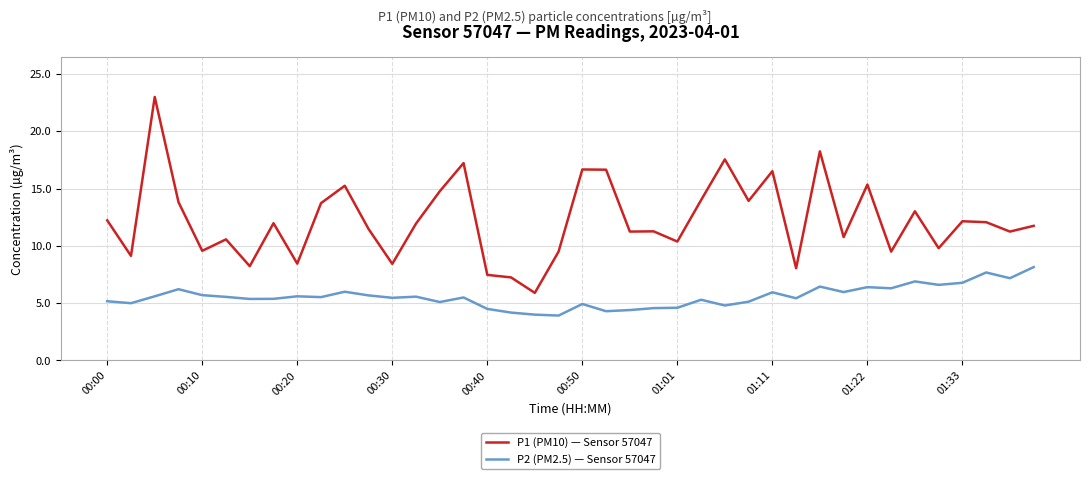

True or false: P2 (PM2.5) — Sensor 57047 and P1 (PM10) — Sensor 57047 intersect in this chart.

False